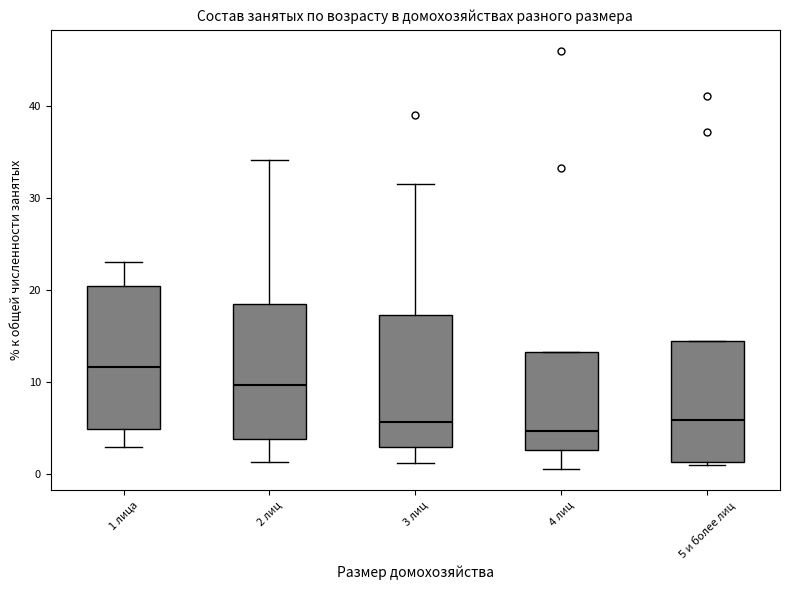

Reading left to right, read every box against the y-axis: the position of its median line, the range the box covers, and the ends of its whiskers. The values are not printed on the chart, so give them approximately, as read against the axis.

1 лица: median 12, box 5 to 20, whiskers 3 to 23
2 лиц: median 10, box 4 to 18, whiskers 1 to 34
3 лиц: median 6, box 3 to 17, whiskers 1 to 31
4 лиц: median 5, box 3 to 13, whiskers 0 to 13
5 и более лиц: median 6, box 1 to 14, whiskers 1 (just below the box's lower edge) to 14